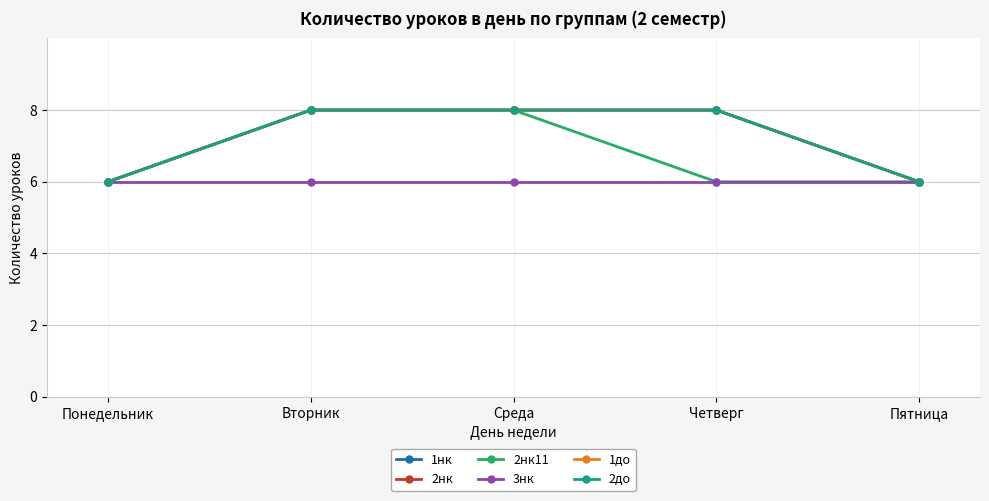

Is this an area chart (filled region under the line)?

No